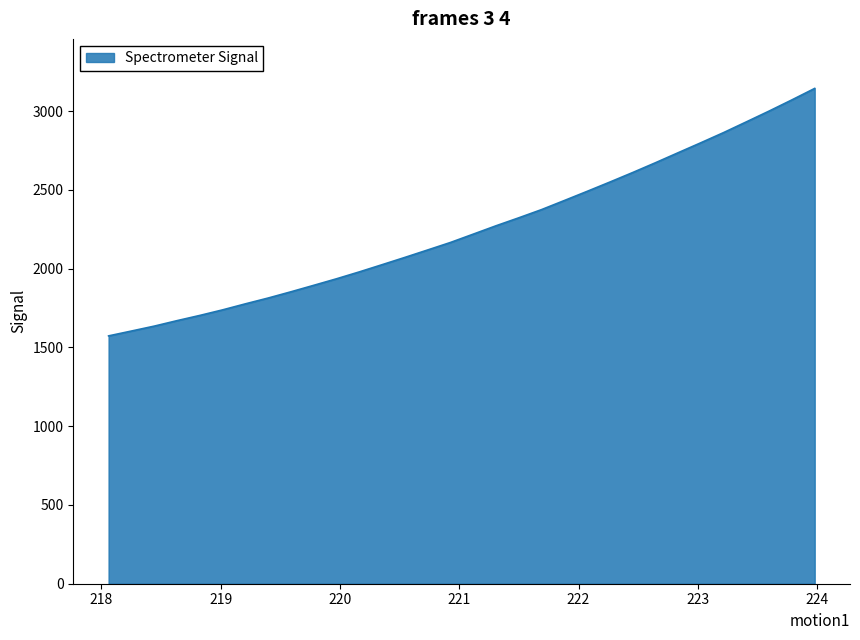

What is the minimum value shown in the chart?

1573.0